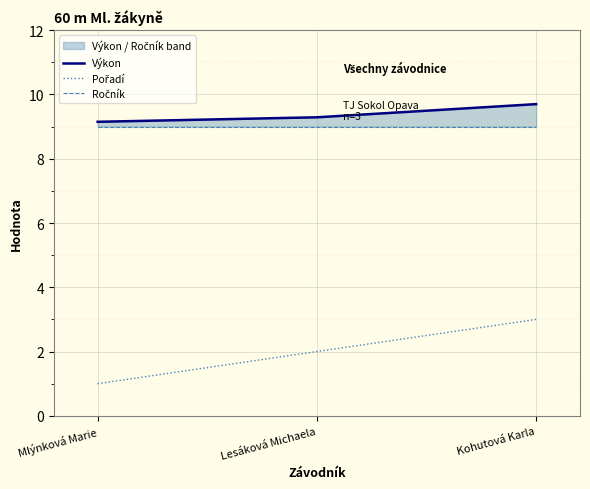

Reading left to right, transcribe all the data shown in this chart.

Výkon: 9.2	9.3	9.7
Pořadí: 1.0	2.0	3.0
Ročník: 9.0	9.0	9.0